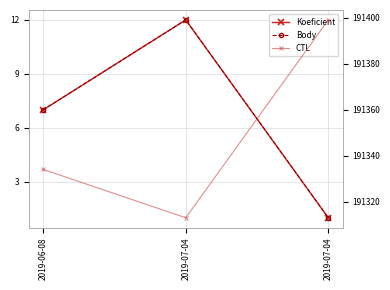

List the labels in order of CTL value, largest first.

2019-07-04, 2019-06-08, 2019-07-04